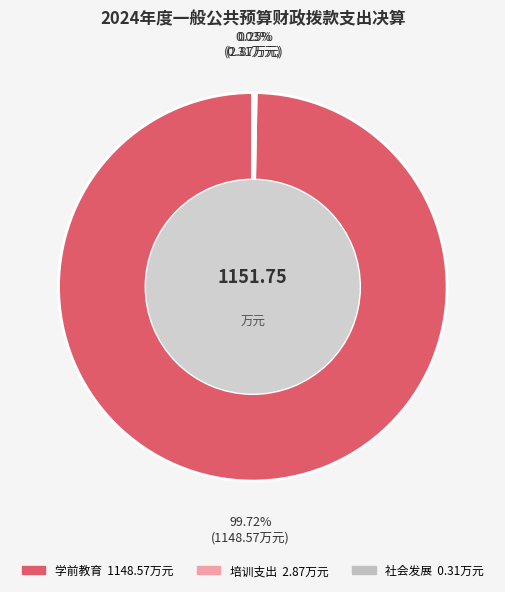

Which category accounts for the majority?

学前教育